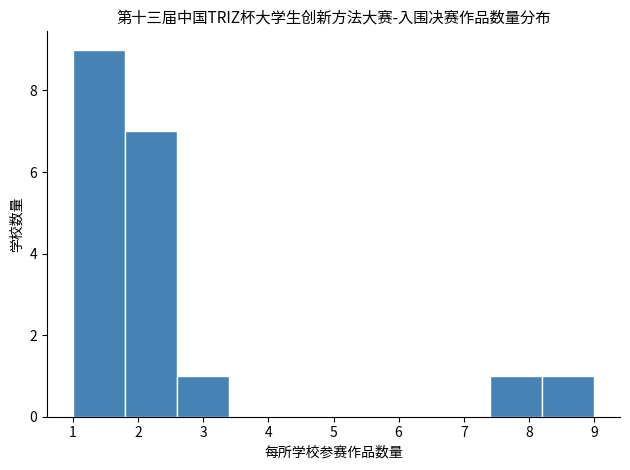

Which range on the x-axis has the tallest bar?

1.0 to 1.8